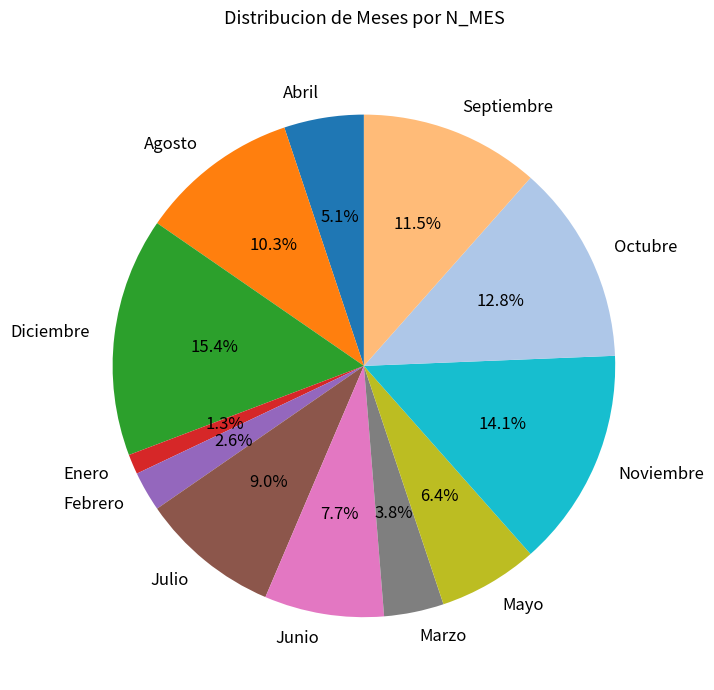

Count the number of slices in the pie.

12